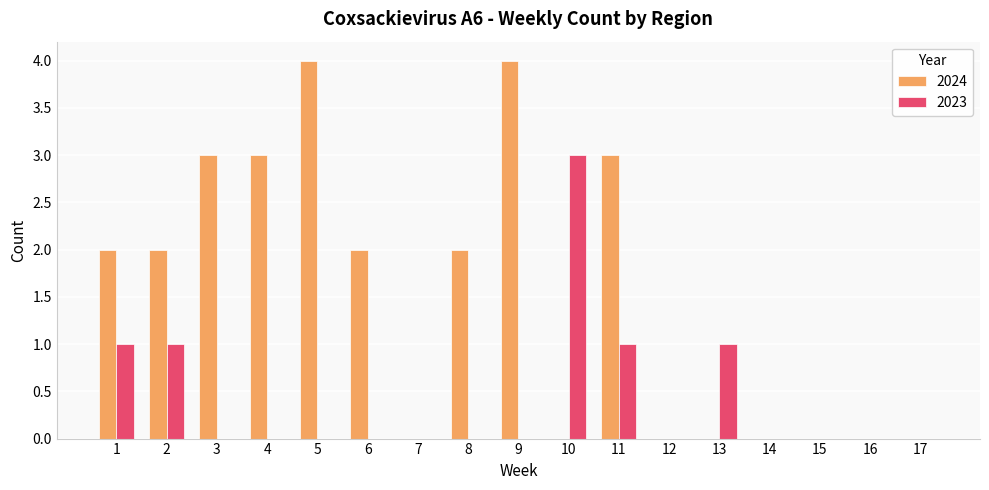

How many distinct data groups are displayed?

2